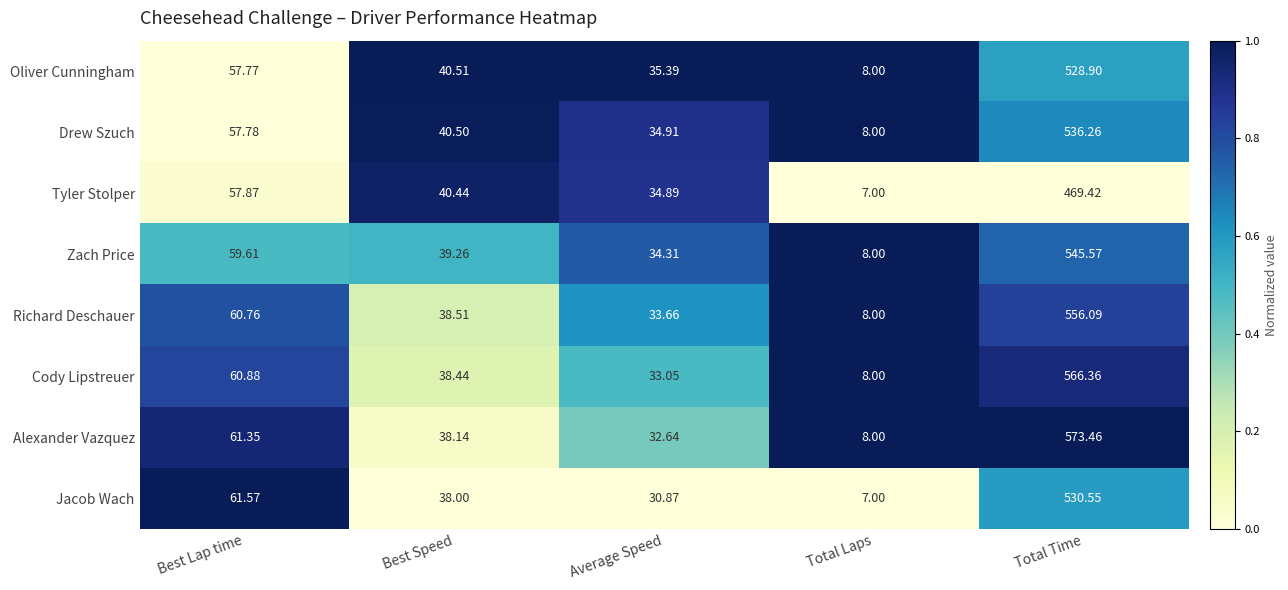

Which series changed the most between Best Speed and Total Laps?

Tyler Stolper